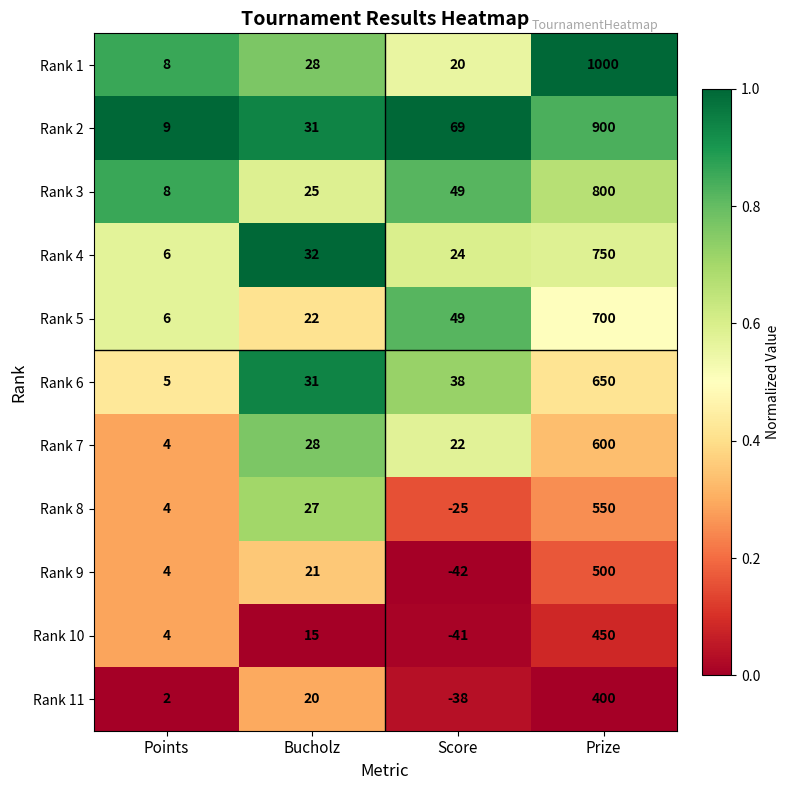

What is the difference between the Rank 6 values at Prize and Score?

612